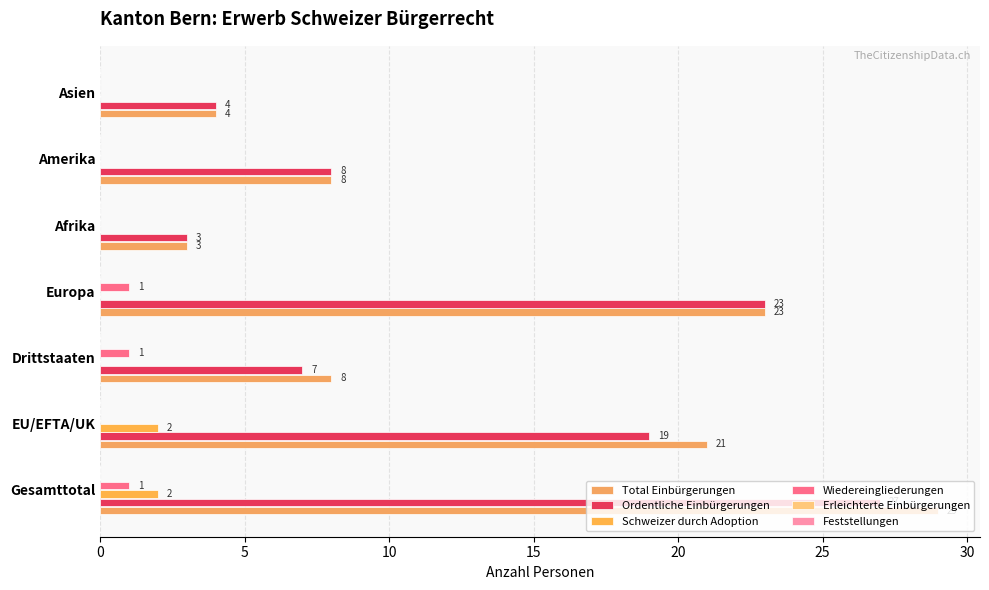

How many values in the Wiedereingliederungen series exceed 0?

3